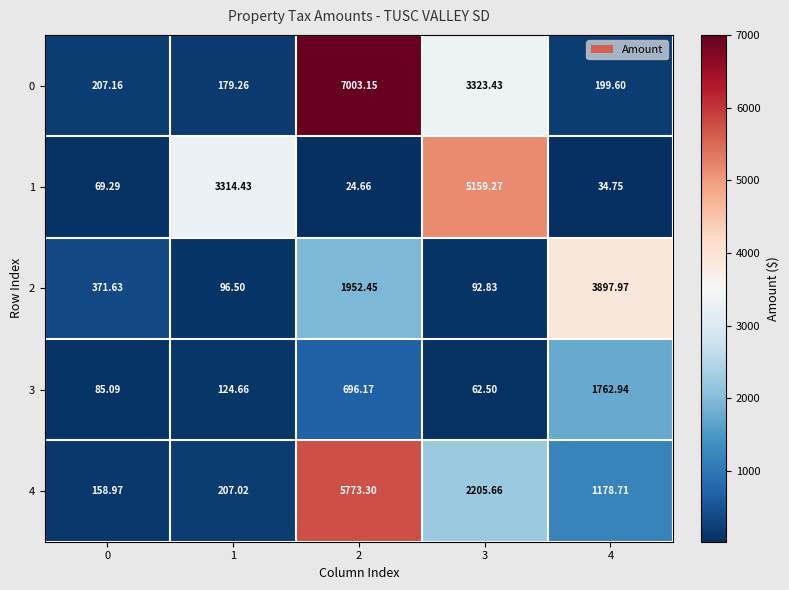

Which series changed the most between 0 and 4?

2